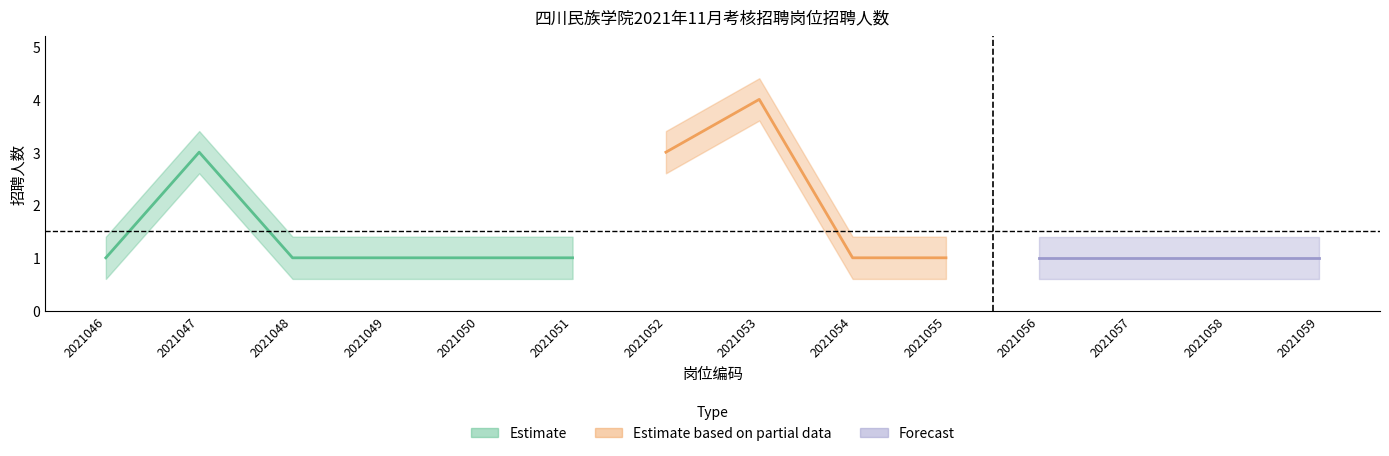

What is the greatest value displayed?

4